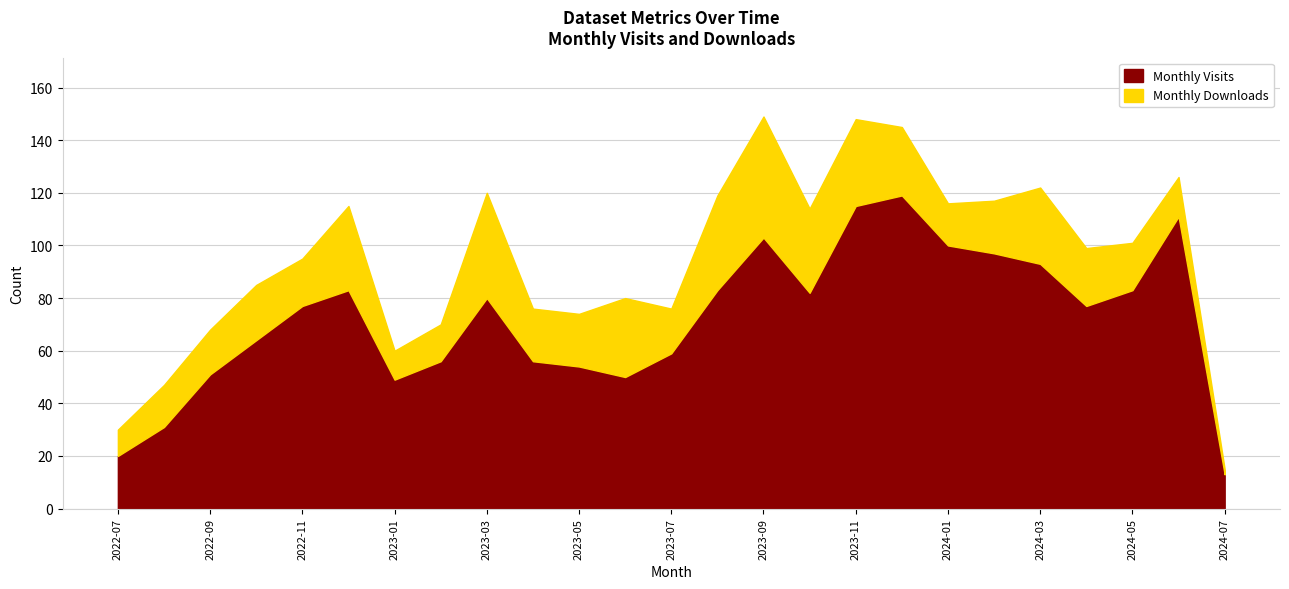

True or false: Monthly Downloads and Monthly Visits intersect in this chart.

False